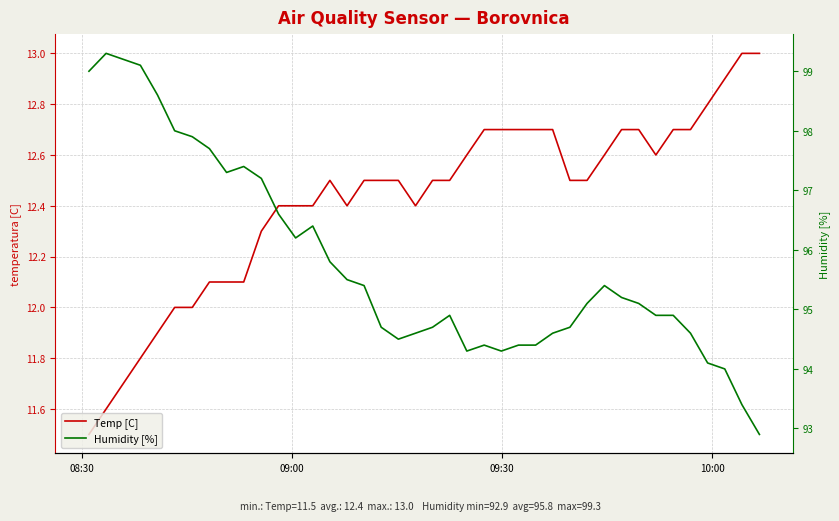

Which series has the largest total across all categories?

Humidity [%]